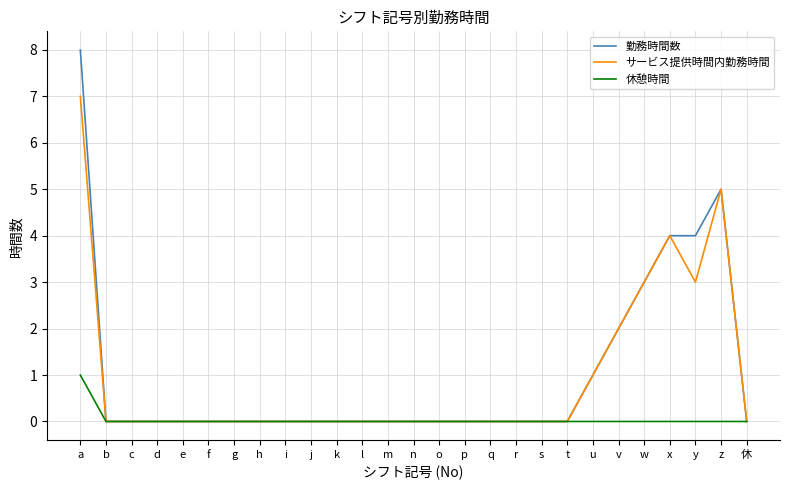

Reading right to left, extract all data points from this chart.

勤務時間数: 0	5	4	4	3	2	1	0	0	0	0	0	0	0	0	0	0	0	0	0	0	0	0	0	0	0	8
サービス提供時間内勤務時間: 0	5	3	4	3	2	1	0	0	0	0	0	0	0	0	0	0	0	0	0	0	0	0	0	0	0	7
休憩時間: 0	0	0	0	0	0	0	0	0	0	0	0	0	0	0	0	0	0	0	0	0	0	0	0	0	0	1